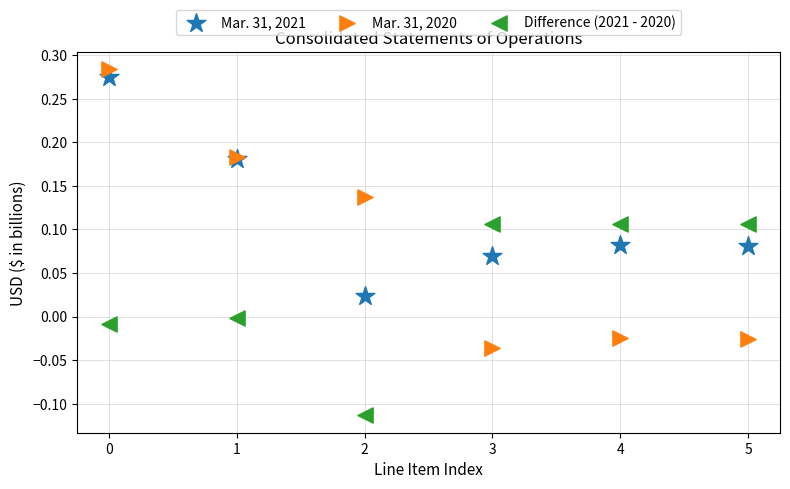

Which series reaches the minimum Y coordinate?

Difference (2021 - 2020)